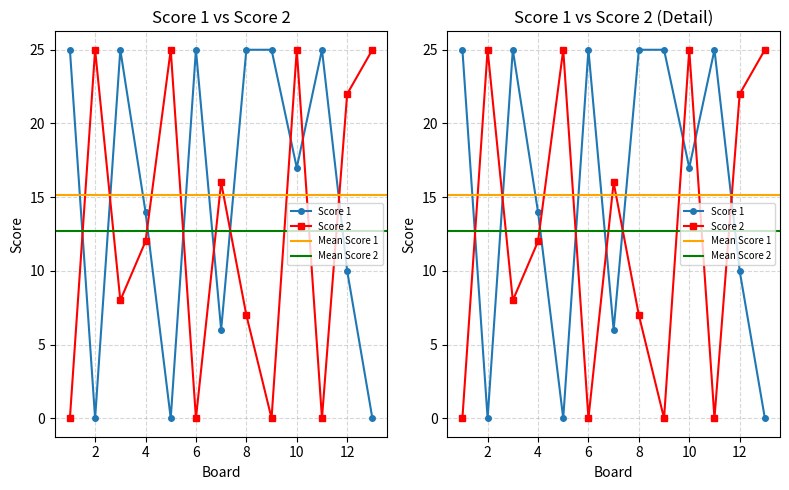

True or false: Score 1 has a value of 17 at 10.

True